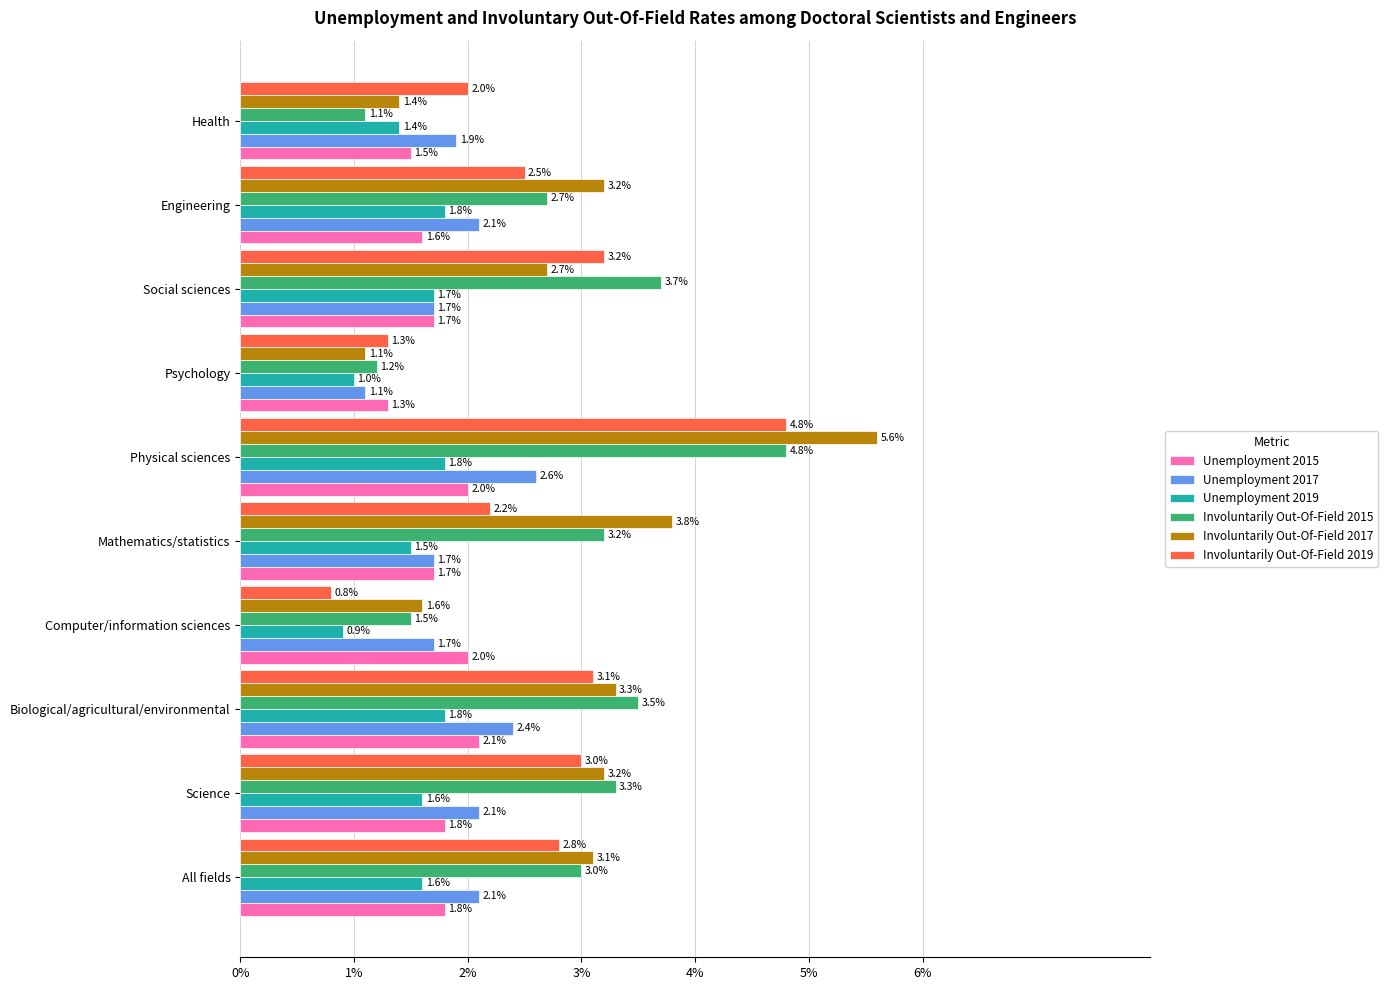

How many data points in Unemployment 2017 are above 2?

5